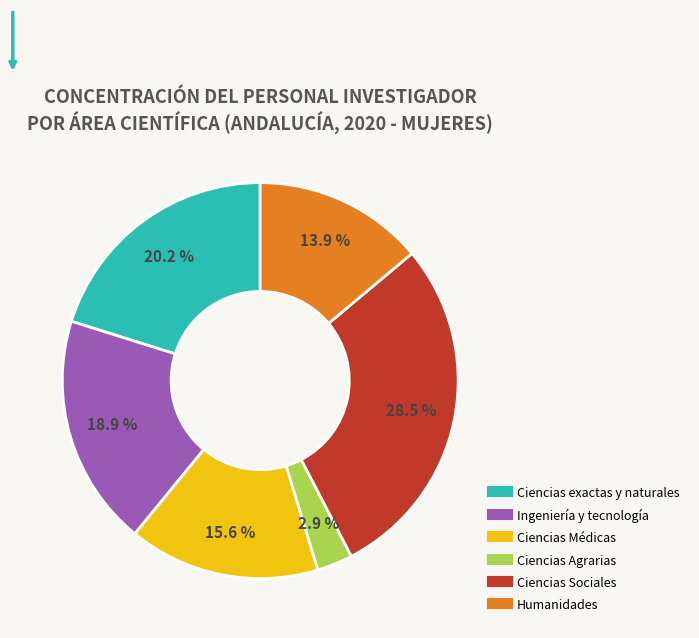

How many slices are in this pie chart?

6